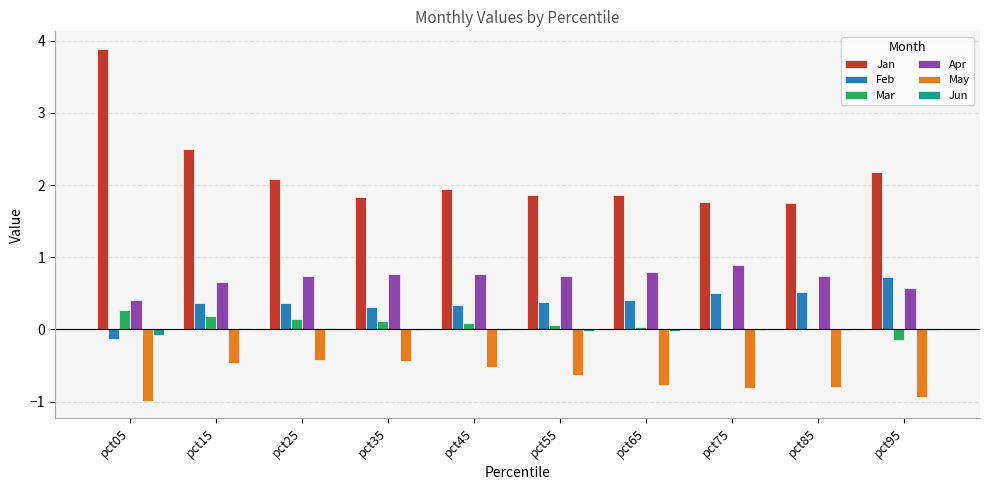

Is it true that Feb equals 0.7 at pct75?

False